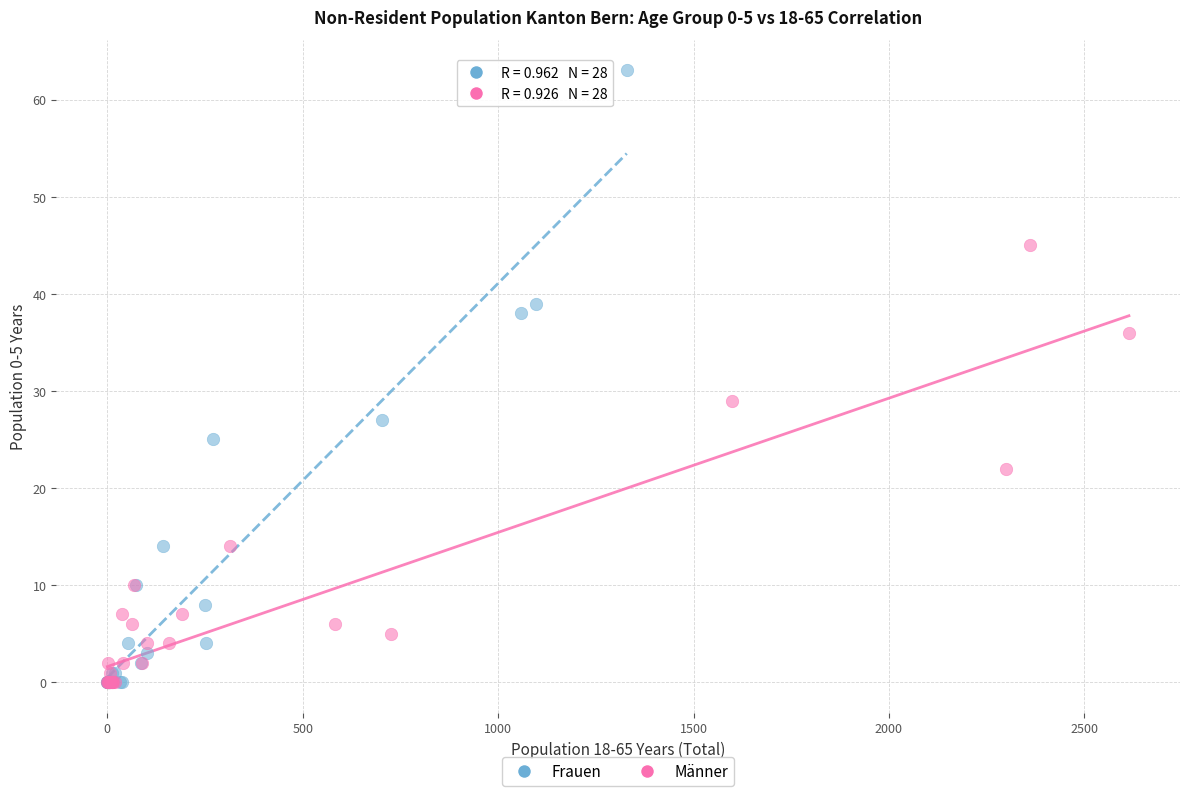

What are all the series names shown in the legend?

Frauen, Männer